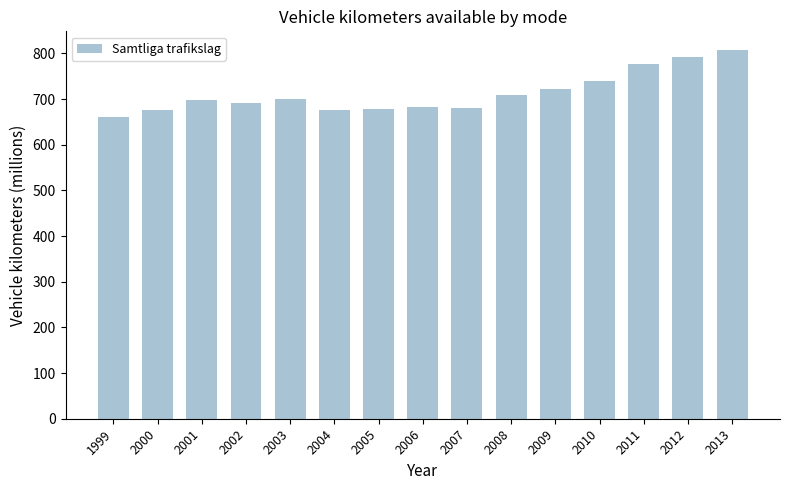

How many bars are there in total?

15